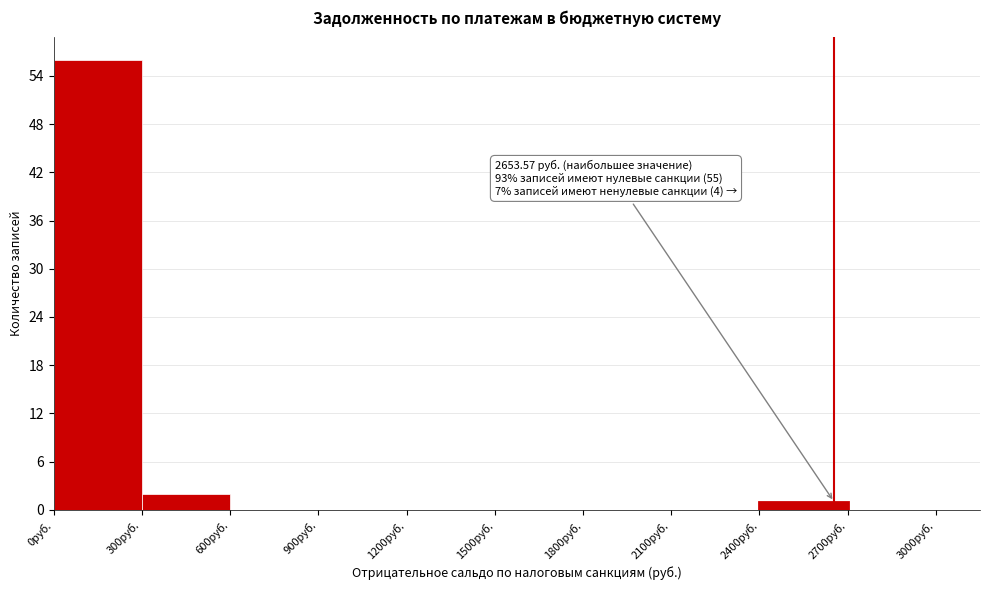

Over which range of the x-axis is the bar tallest?

0 to 300